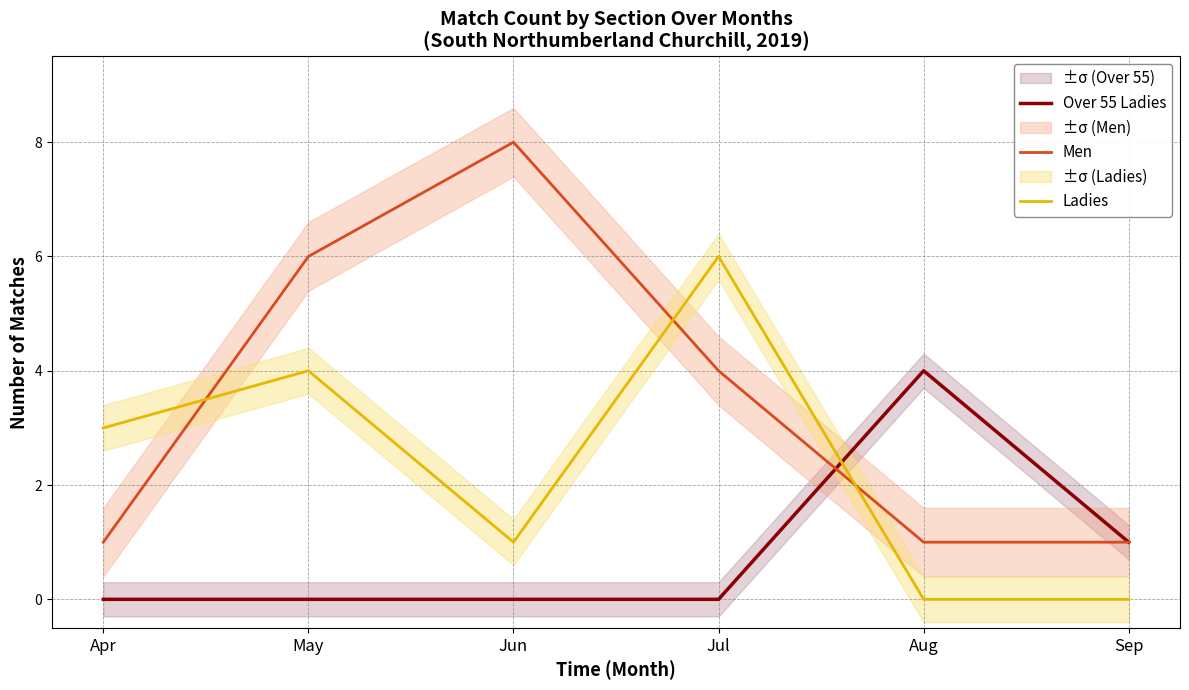

How many lines are shown in the chart?

3